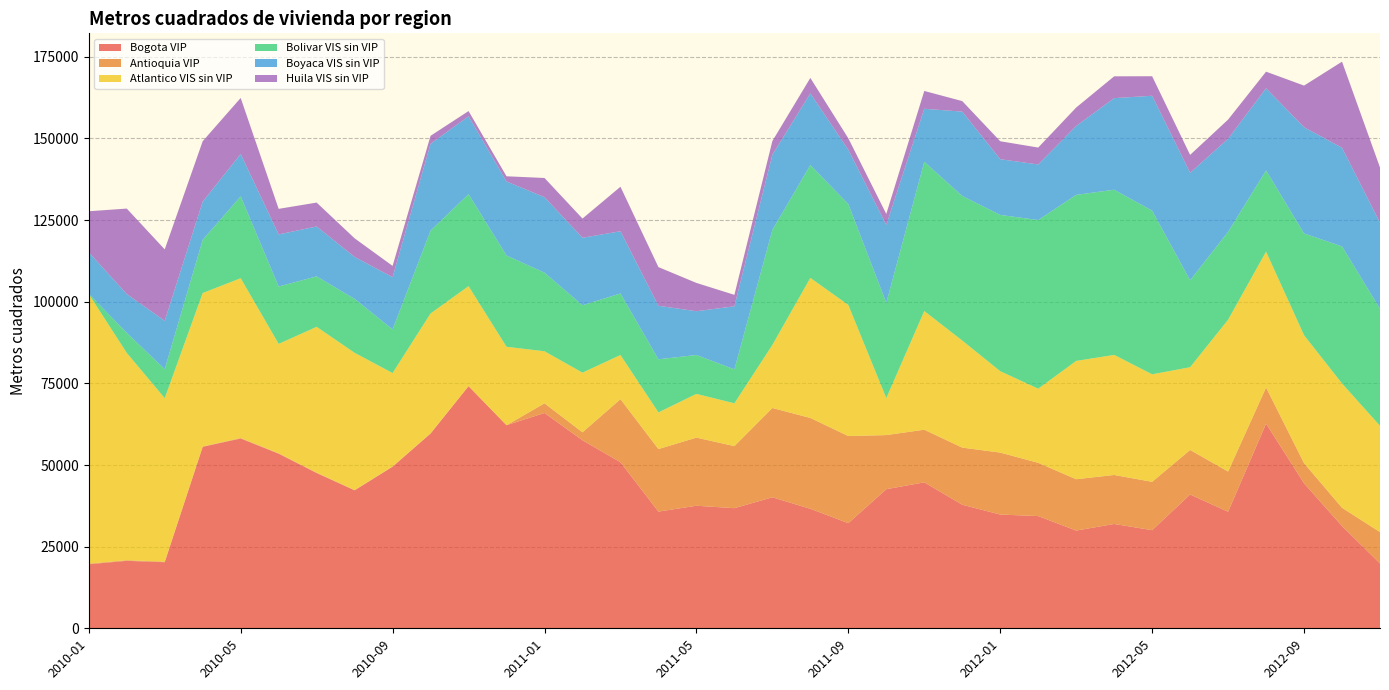

Reading left to right, list all the values displayed in this chart.

Bogota VIP: 2010-01=19611	2010-02=20657	2010-03=20234	2010-04=55581	2010-05=58106	2010-06=53464	2010-07=47541	2010-08=42251	2010-09=49490	2010-10=59640	2010-11=74160	2010-12=62178	2011-01=65935	2011-02=57575	2011-03=50846	2011-04=35733	2011-05=37523	2011-06=36781	2011-07=40111	2011-08=36597	2011-09=32192	2011-10=42593	2011-11=44687	2011-12=37839	2012-01=34829	2012-02=34358	2012-03=29925	2012-04=31946	2012-05=30046	2012-06=40971	2012-07=35692	2012-08=62671	2012-09=44395	2012-10=31302	2012-11=19847
Antioquia VIP: 2010-01=192	2010-02=192	2010-03=181	2010-04=103	2010-05=160	2010-06=128	2010-07=128	2010-08=64	2010-09=64	2010-10=64	2010-11=0	2010-12=0	2011-01=2952	2011-02=2437	2011-03=19314	2011-04=19154	2011-05=20864	2011-06=19006	2011-07=27344	2011-08=27818	2011-09=26673	2011-10=16569	2011-11=16125	2011-12=17488	2012-01=18972	2012-02=16320	2012-03=15720	2012-04=15006	2012-05=14801	2012-06=13633	2012-07=12319	2012-08=11067	2012-09=6168	2012-10=5601	2012-11=9606
Atlantico VIS sin VIP: 2010-01=82548	2010-02=63474	2010-03=50045	2010-04=46978	2010-05=48931	2010-06=33498	2010-07=44638	2010-08=42038	2010-09=28603	2010-10=36697	2010-11=30602	2010-12=24020	2011-01=15942	2011-02=18266	2011-03=13521	2011-04=11224	2011-05=13386	2011-06=13105	2011-07=19305	2011-08=42879	2011-09=40141	2011-10=11316	2011-11=36327	2011-12=32781	2012-01=24924	2012-02=22687	2012-03=36227	2012-04=36759	2012-05=32926	2012-06=25339	2012-07=46471	2012-08=41595	2012-09=39182	2012-10=38056	2012-11=32546
Bolivar VIS sin VIP: 2010-01=93	2010-02=6135	2010-03=8884	2010-04=16313	2010-05=25079	2010-06=17570	2010-07=15460	2010-08=16513	2010-09=13376	2010-10=25375	2010-11=28179	2010-12=27955	2011-01=24070	2011-02=20644	2011-03=18844	2011-04=16259	2011-05=11918	2011-06=10405	2011-07=35223	2011-08=34557	2011-09=30899	2011-10=29193	2011-11=45705	2011-12=44286	2012-01=47851	2012-02=51643	2012-03=50849	2012-04=50585	2012-05=50120	2012-06=26633	2012-07=26921	2012-08=24874	2012-09=31166	2012-10=41986	2012-11=35836
Boyaca VIS sin VIP: 2010-01=12695	2010-02=11890	2010-03=14815	2010-04=11679	2010-05=12941	2010-06=15952	2010-07=15273	2010-08=12837	2010-09=15992	2010-10=26581	2010-11=23842	2010-12=22661	2011-01=23112	2011-02=20660	2011-03=19045	2011-04=16386	2011-05=13398	2011-06=19292	2011-07=23001	2011-08=21934	2011-09=16603	2011-10=23847	2011-11=16238	2011-12=25808	2012-01=17064	2012-02=17014	2012-03=21091	2012-04=28040	2012-05=35169	2012-06=32902	2012-07=28493	2012-08=25142	2012-09=32527	2012-10=30201	2012-11=26341
Huila VIS sin VIP: 2010-01=12559	2010-02=26171	2010-03=21861	2010-04=18503	2010-05=17173	2010-06=7824	2010-07=7314	2010-08=5708	2010-09=3441	2010-10=2447	2010-11=1593	2010-12=1593	2011-01=5878	2011-02=5878	2011-03=13633	2011-04=11844	2011-05=8664	2011-06=3510	2011-07=4214	2011-08=4735	2011-09=3525	2011-10=3355	2011-11=5455	2011-12=3225	2012-01=5494	2012-02=5178	2012-03=5651	2012-04=6678	2012-05=5977	2012-06=5477	2012-07=5874	2012-08=5089	2012-09=12740	2012-10=26358	2012-11=16921